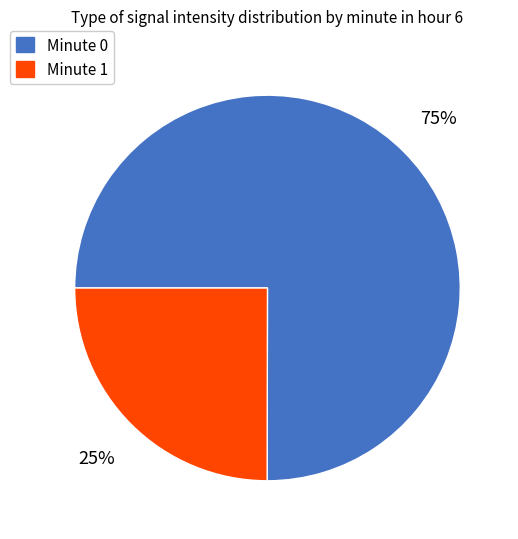

Rank the categories by value from lowest to highest.

Minute 1, Minute 0